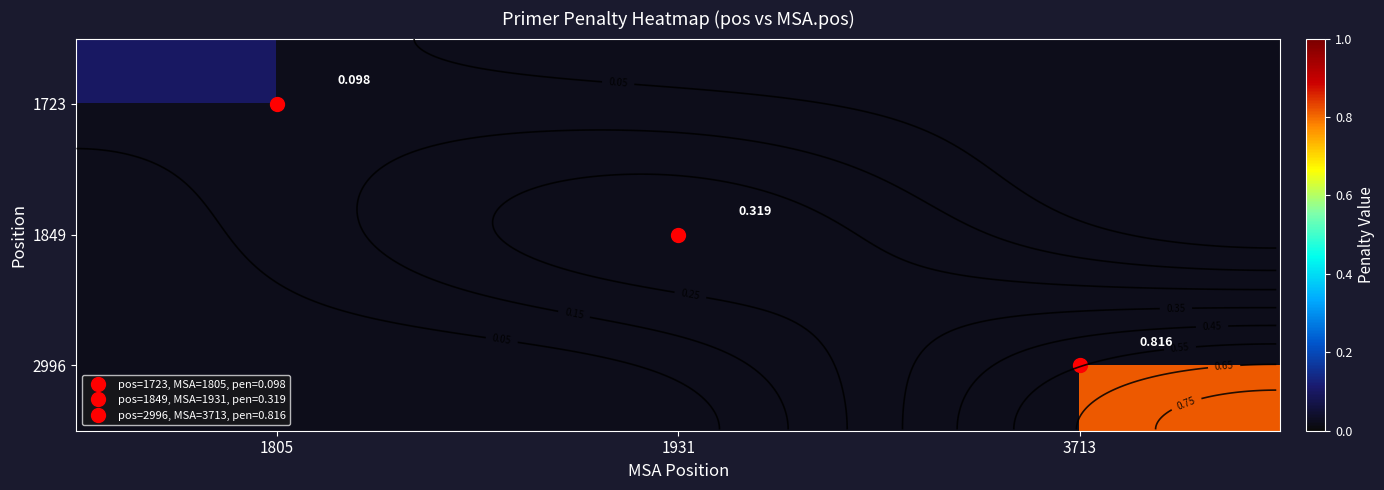

What is the maximum value shown in the chart?

0.8